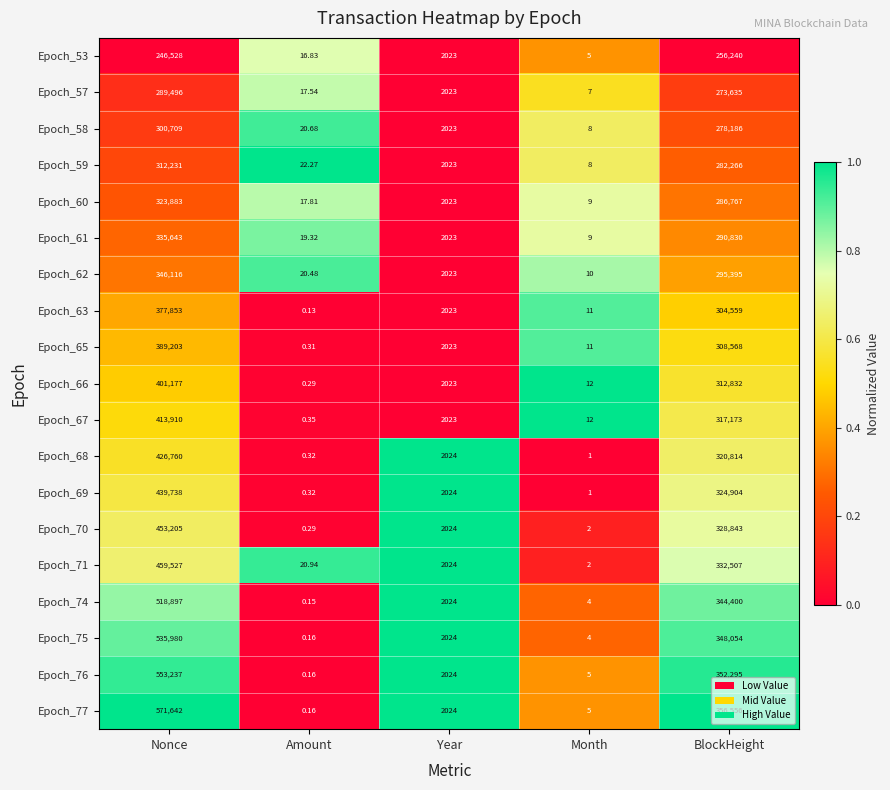

List the labels in order of Epoch_77 value, smallest first.

Amount, Month, Year, BlockHeight, Nonce